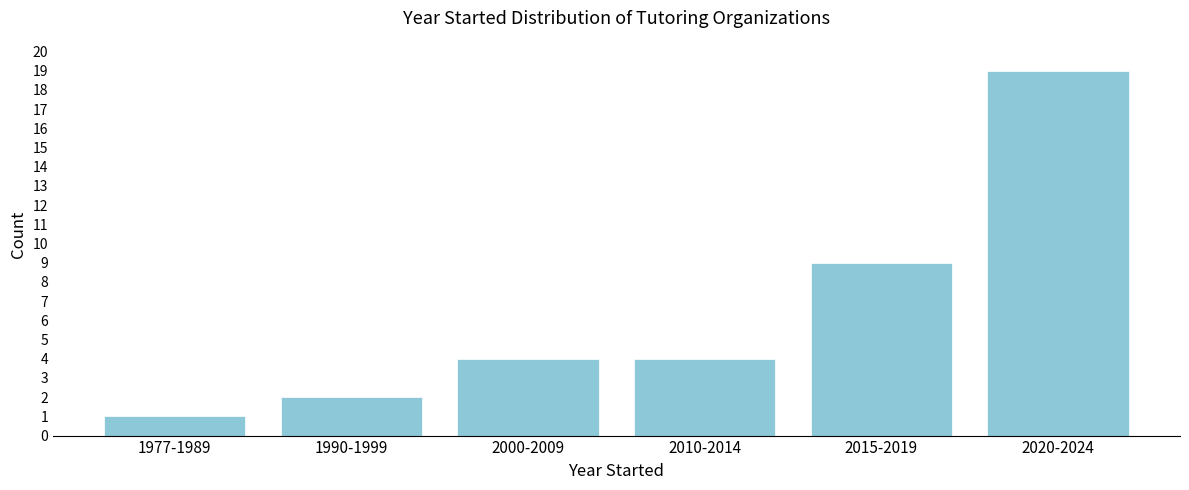

Reading left to right, what are all the values shown in this chart?

1	2	4	4	9	19